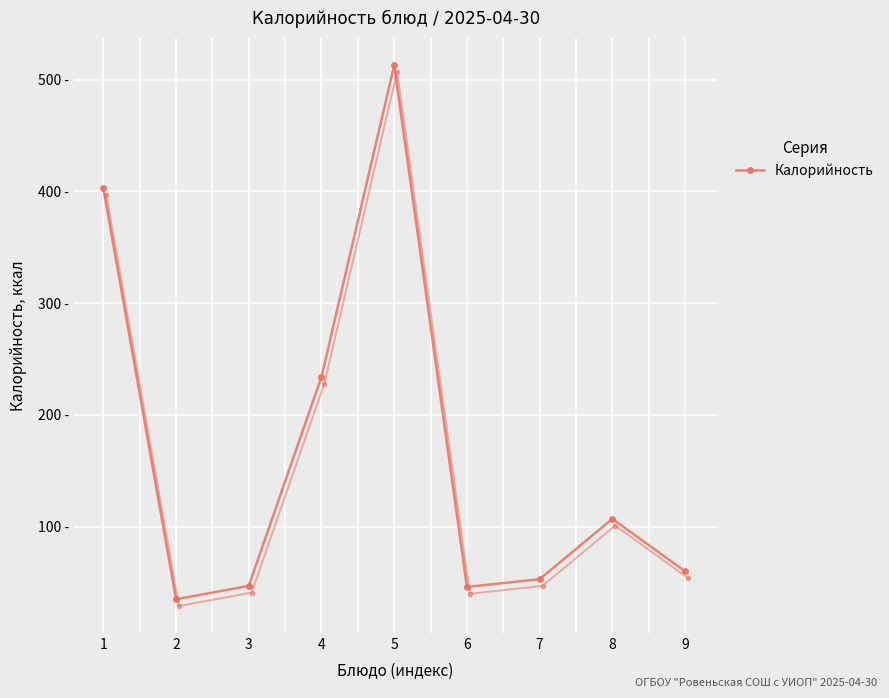

At which label does the data first exceed 60?

1